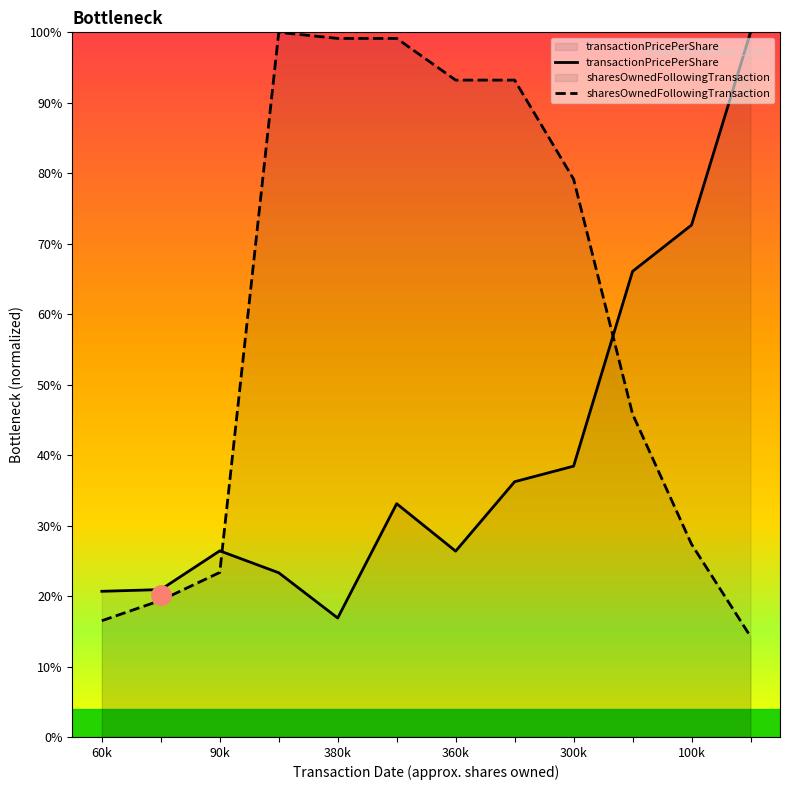

Is the value of transactionPricePerShare at 2005-12-31 greater than the value of sharesOwnedFollowingTransaction at 2018-08-13?

No